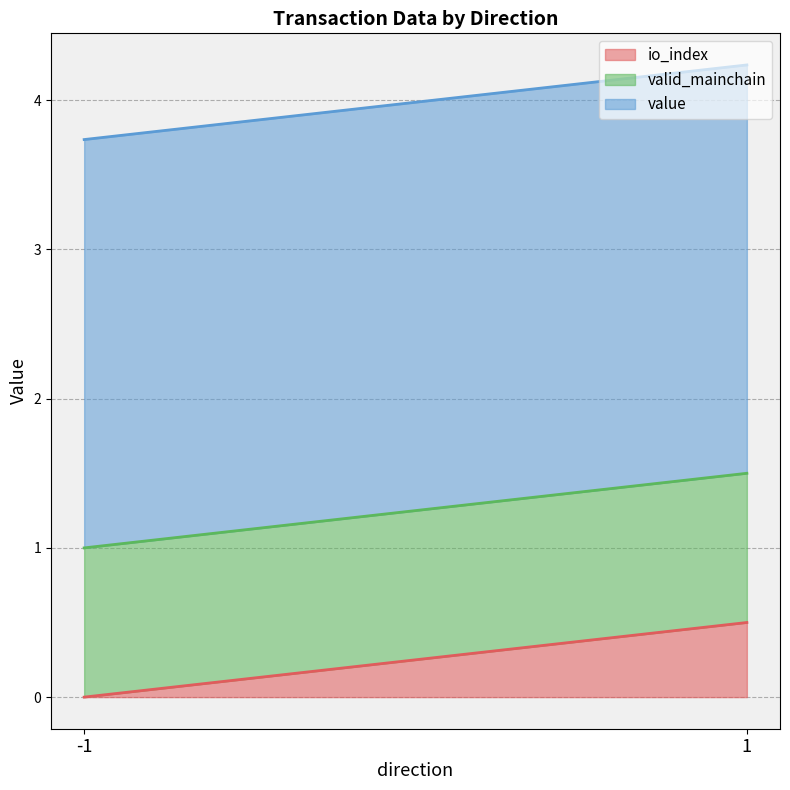

What are all the series names shown in the legend?

io_index, valid_mainchain, value